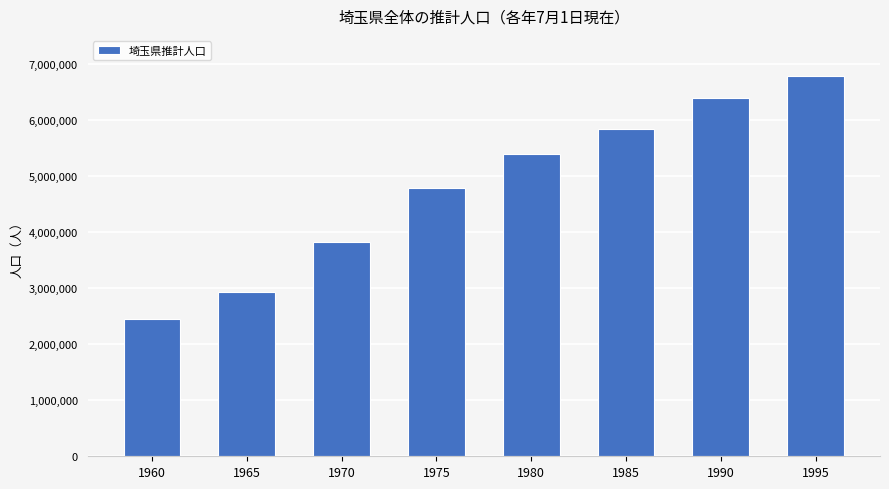

Is it true that the value at 1980 is 1376385?

False